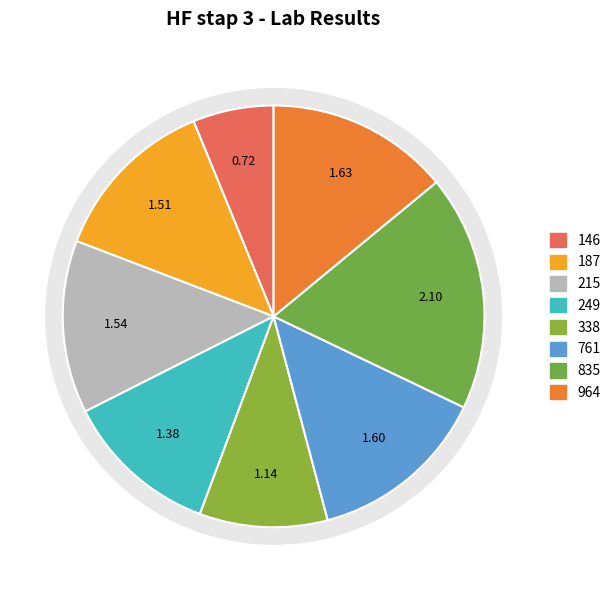

Rank the categories by value from highest to lowest.

835, 964, 761, 215, 187, 249, 338, 146